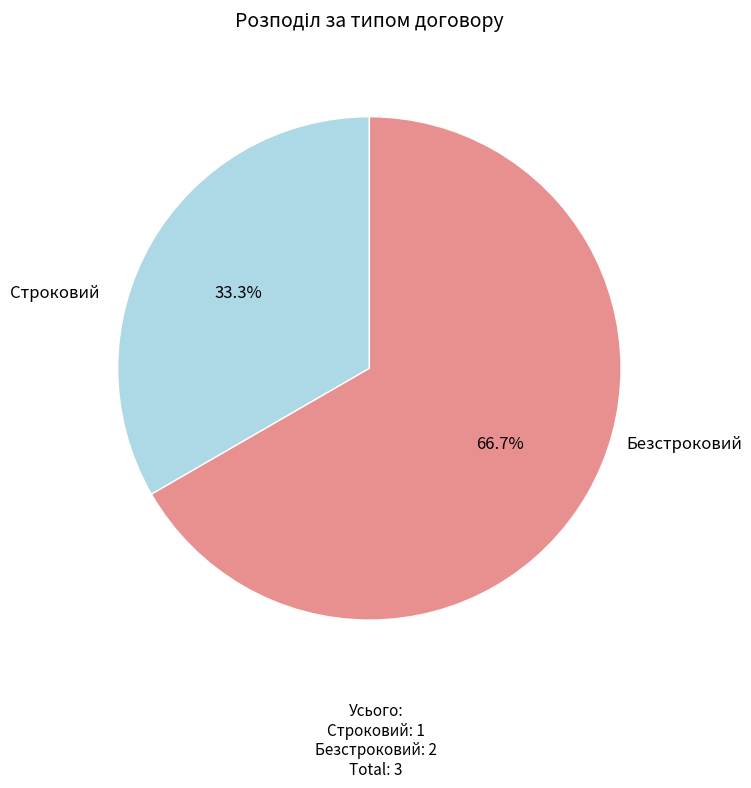

Does any single category account for the majority?

Yes